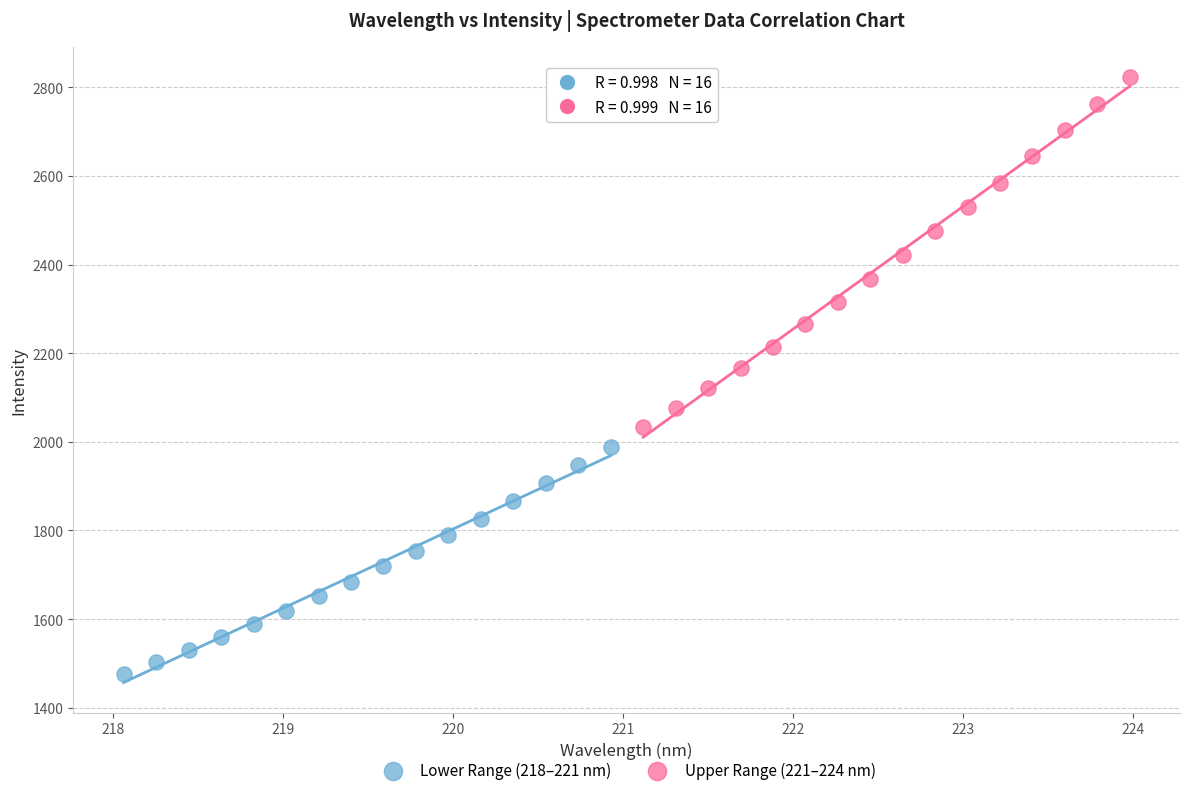

Which series contains the lowest Y value?

Lower Range (218–221 nm)